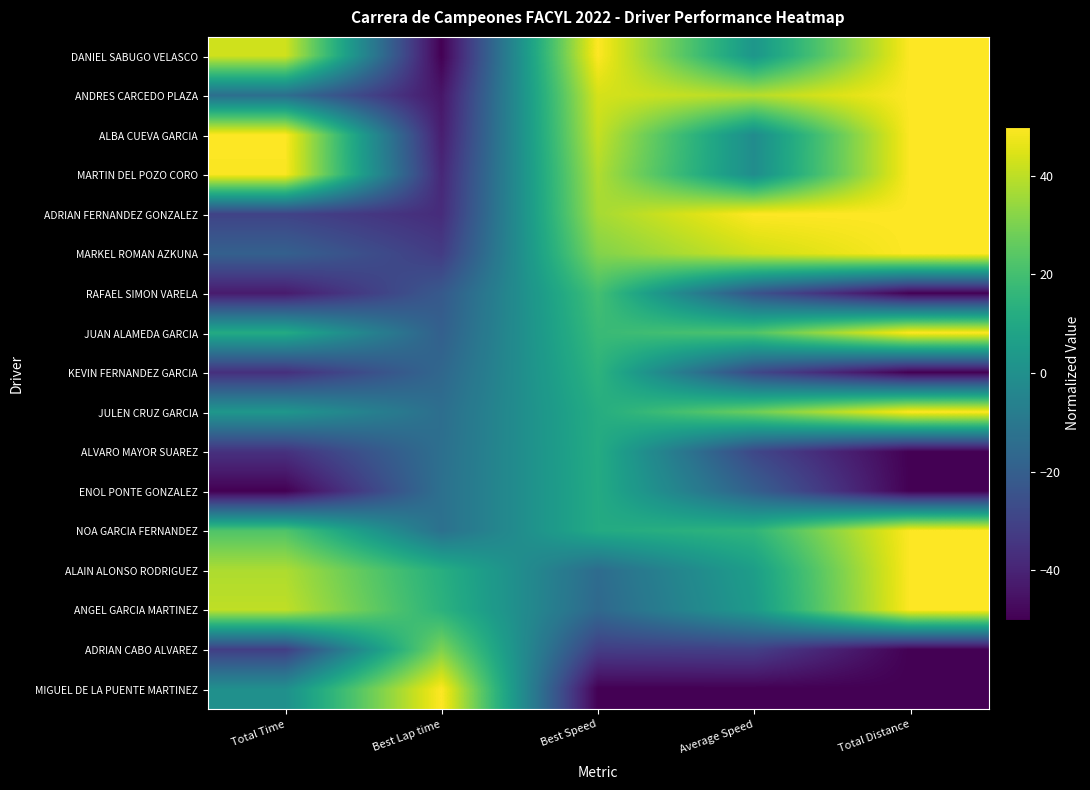

How many distinct data groups are displayed?

17